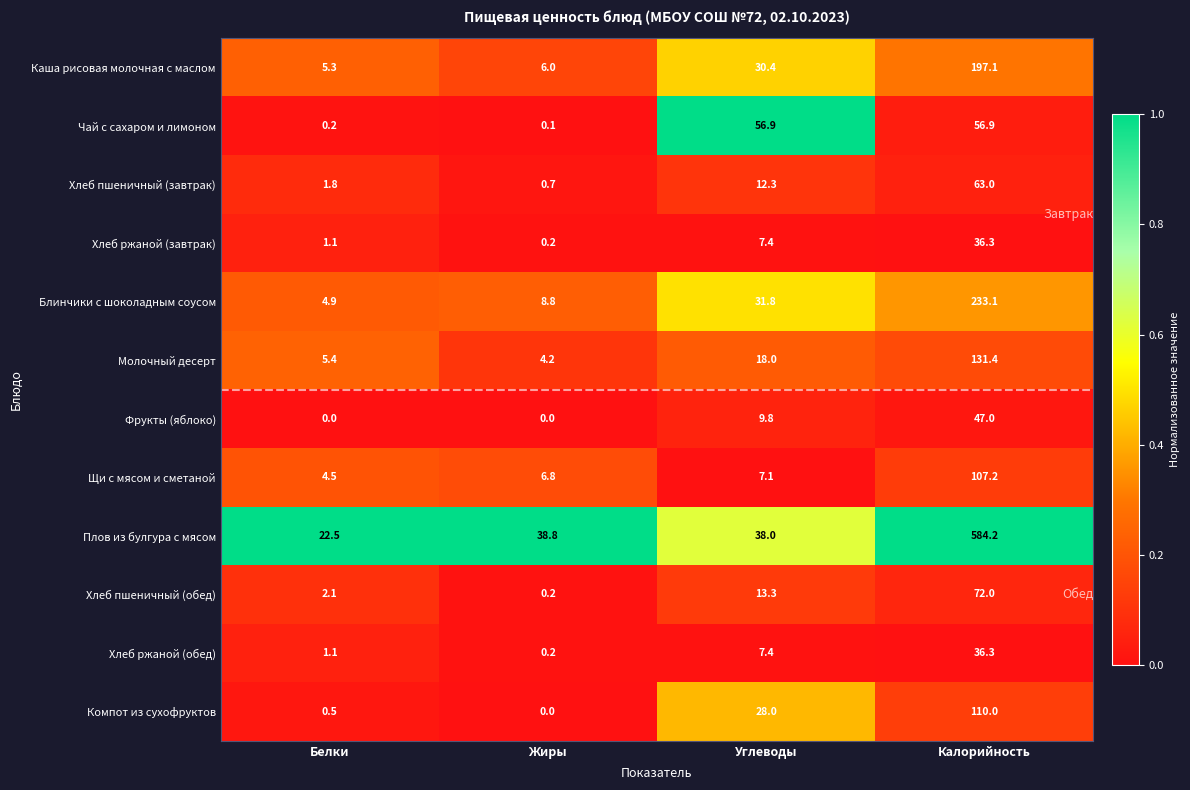

Rank the categories by Плов из булгура с мясом value from lowest to highest.

Белки, Углеводы, Жиры, Калорийность